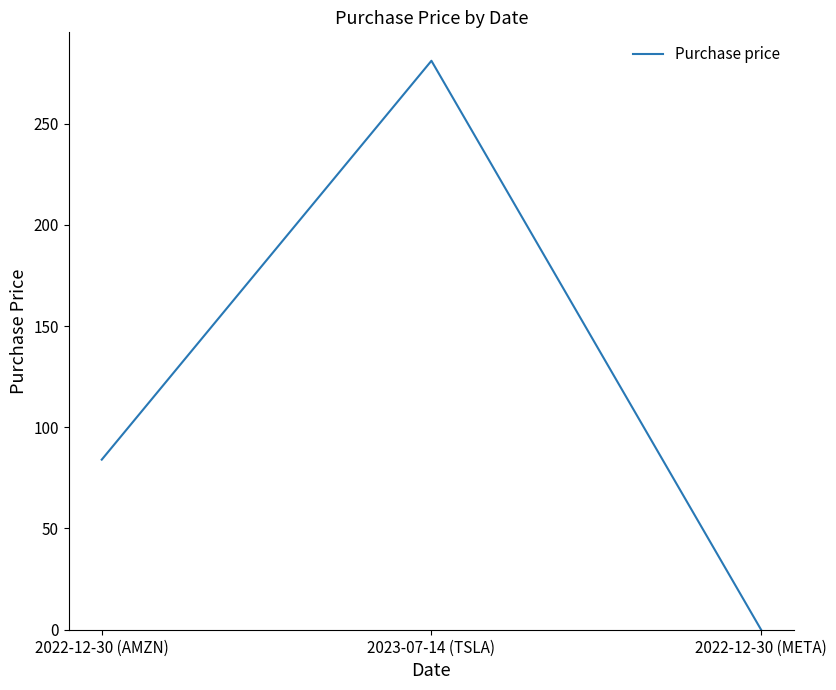

How many positive values are there?

2